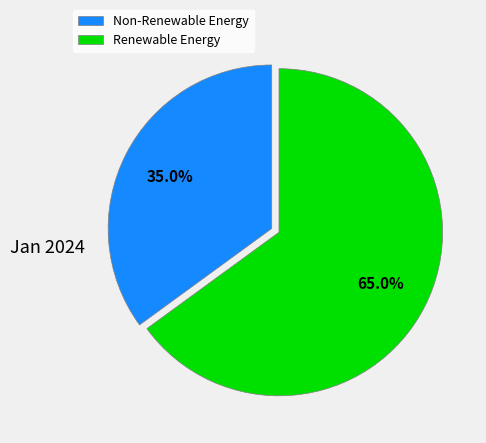

Between Non-Renewable Energy and Renewable Energy, which is larger?

Renewable Energy